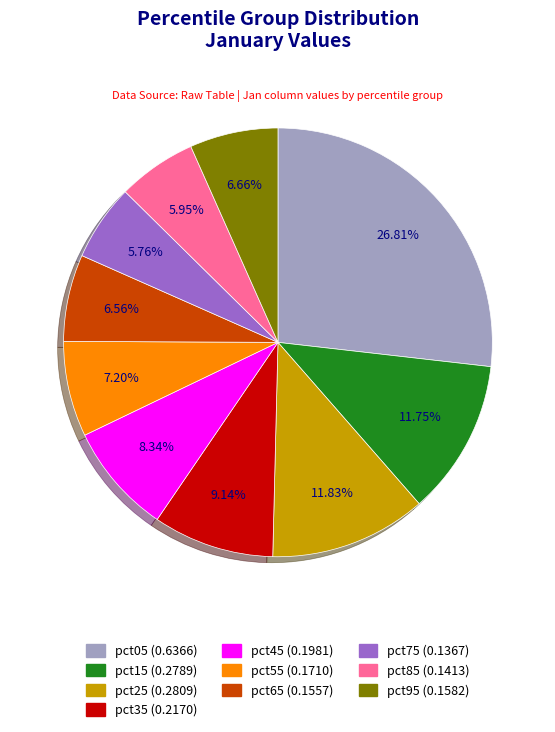

To the nearest percent, what portion does pct25 represent?

12%